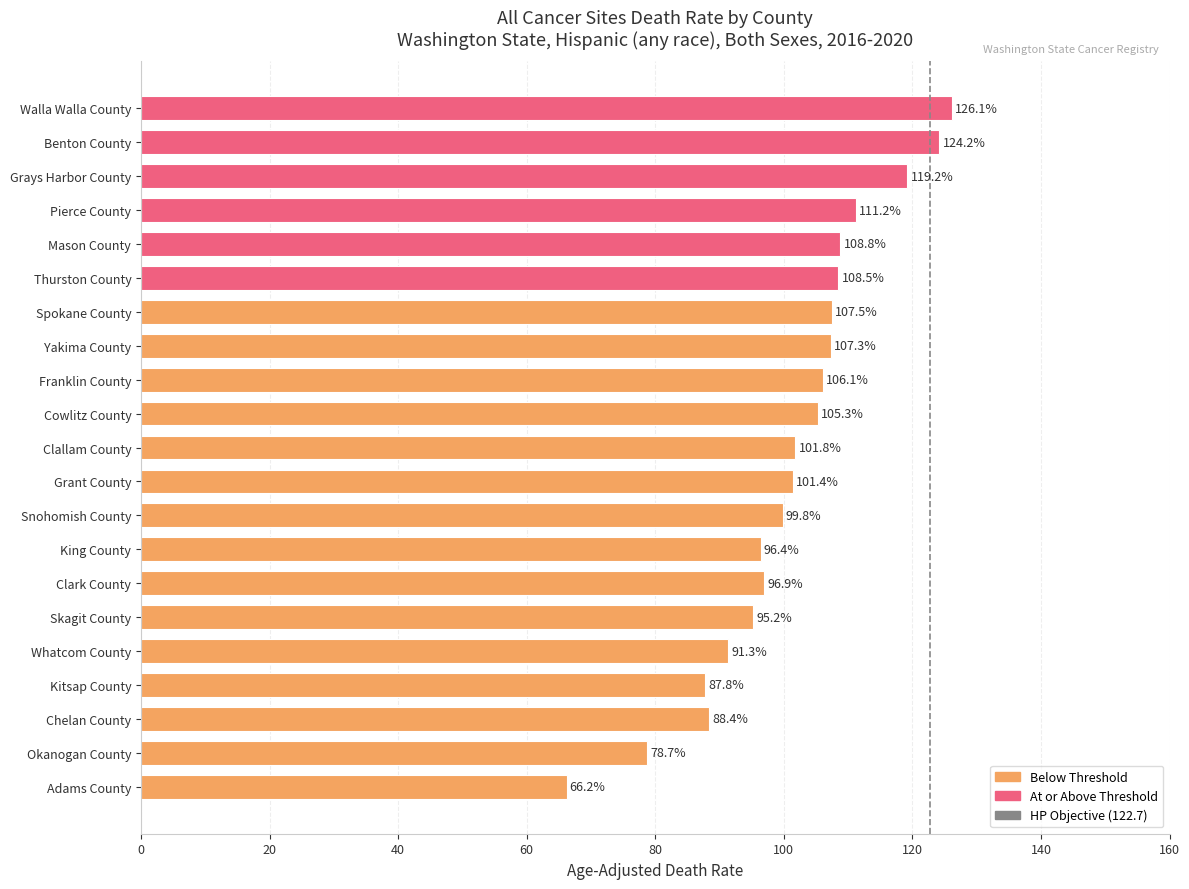

What is the smallest value displayed?

66.2